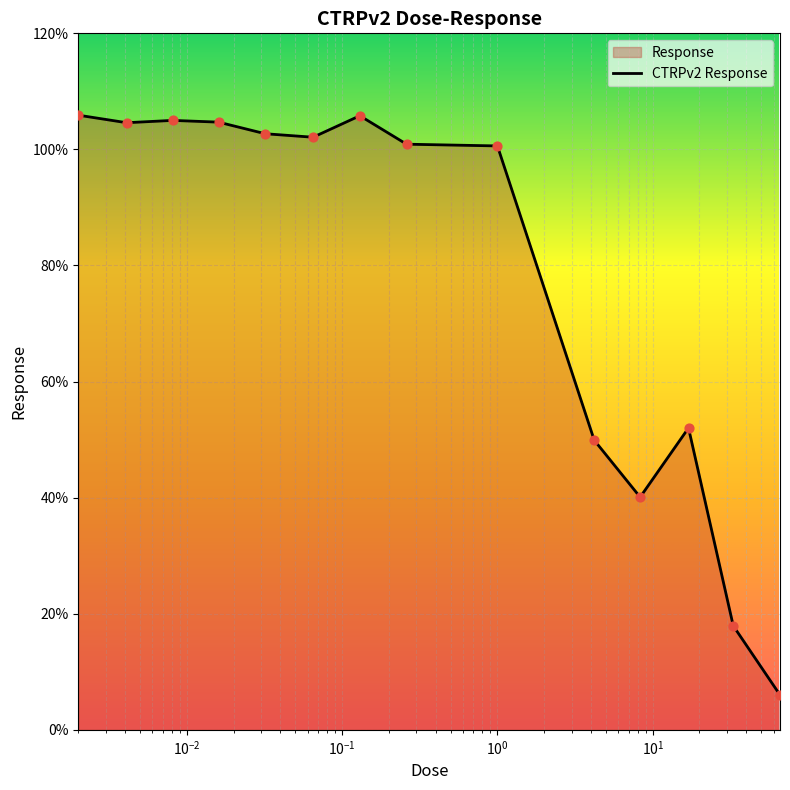

What is the greatest value displayed?

105.9